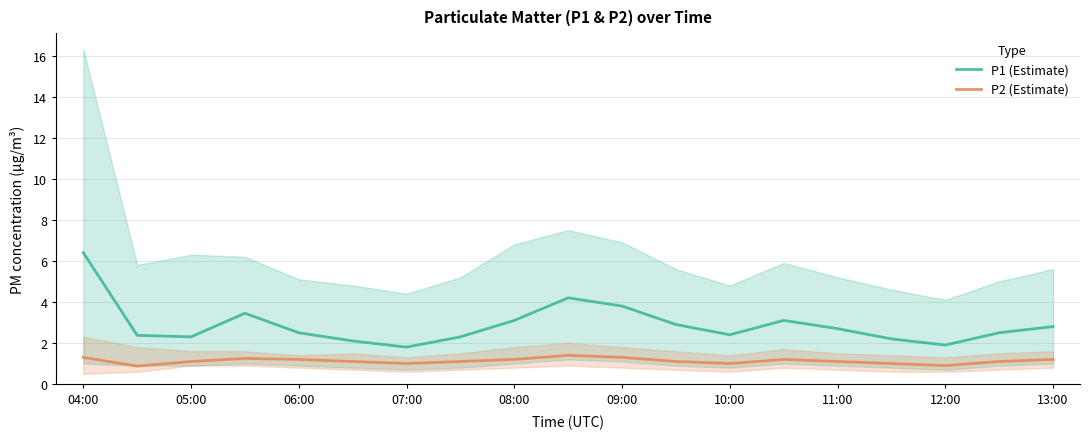

True or false: P1 (Estimate) and P2 (Estimate) intersect in this chart.

False